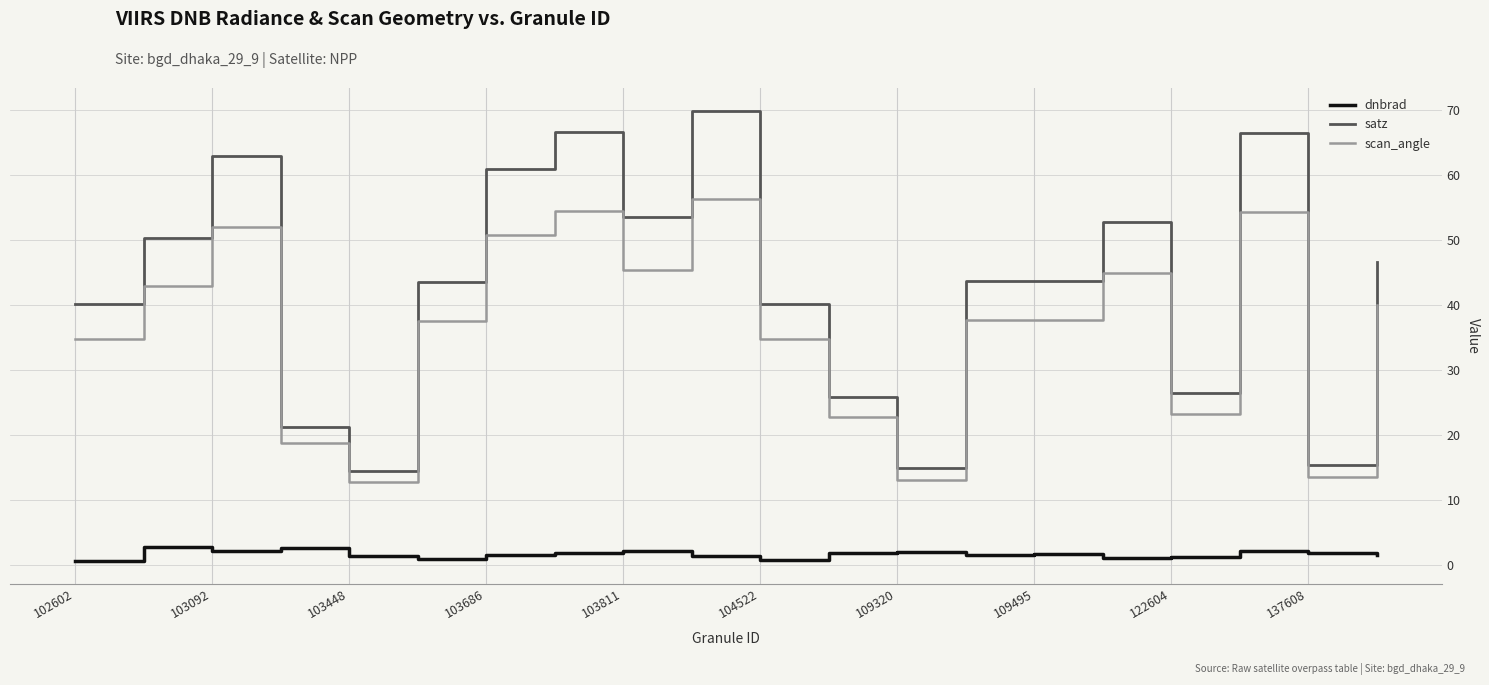

Which series has the largest total across all categories?

satz